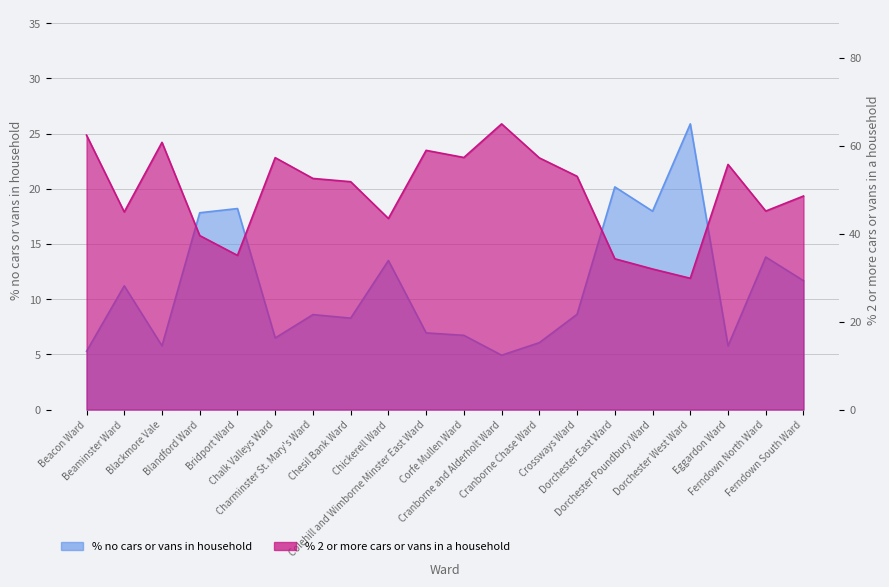

What is the spread (max minus min) of values at Corfe Mullen Ward?

50.7